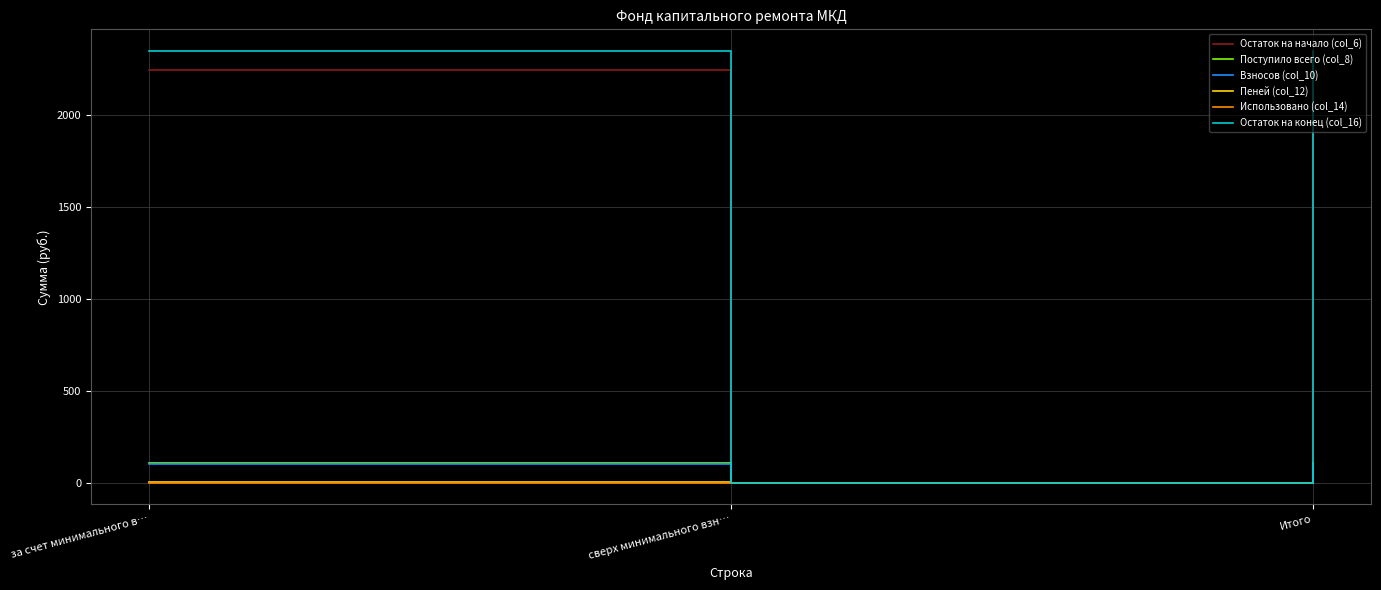

Is the value of Использовано (col_14) at Итого greater than the value of Поступило всего (col_8) at Итого?

No